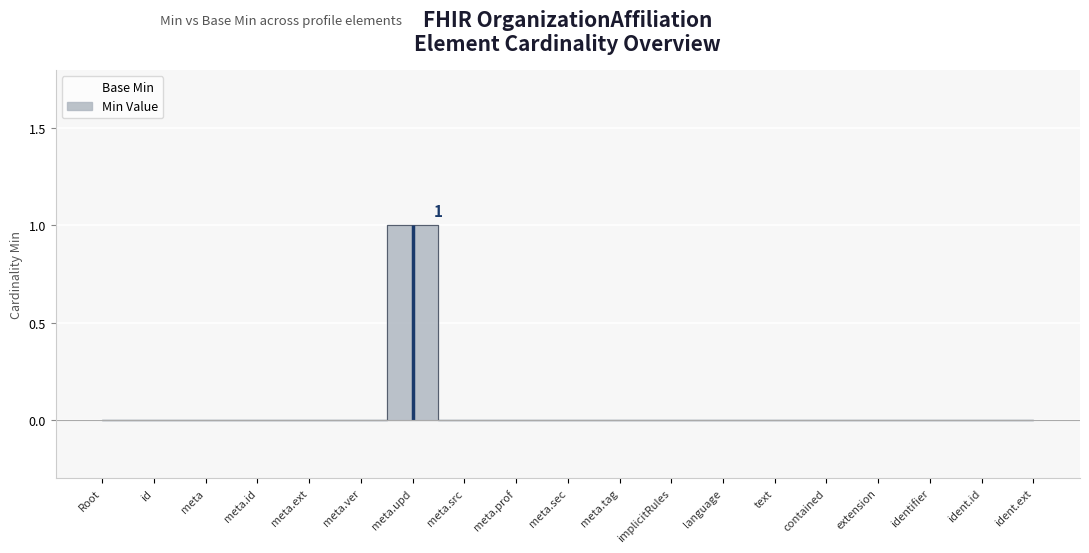

What is the difference between the maximum and minimum values?

1